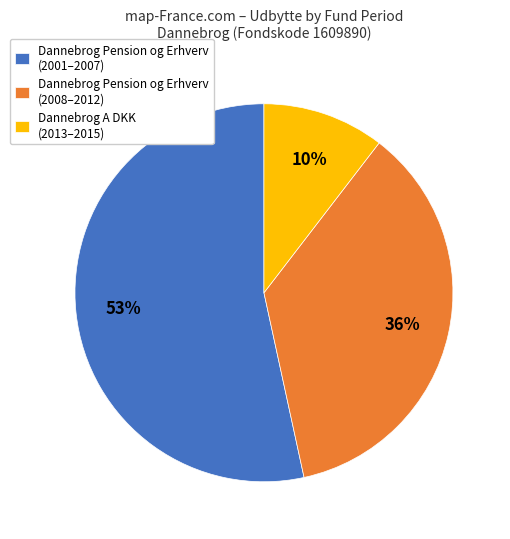

Is there any slice that represents more than half of the pie?

Yes